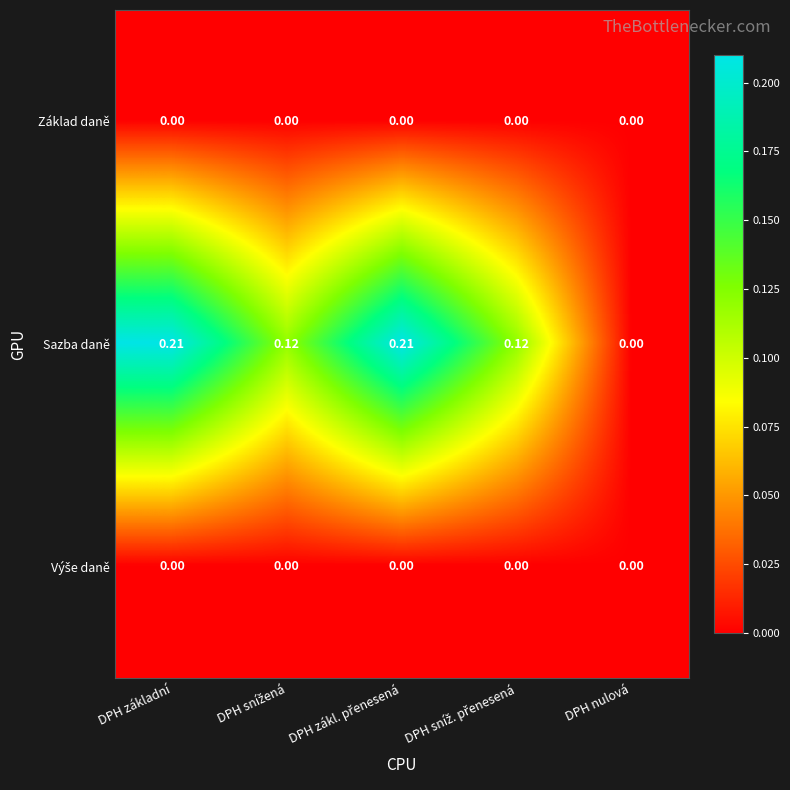

Which series has the largest total across all categories?

Sazba daně